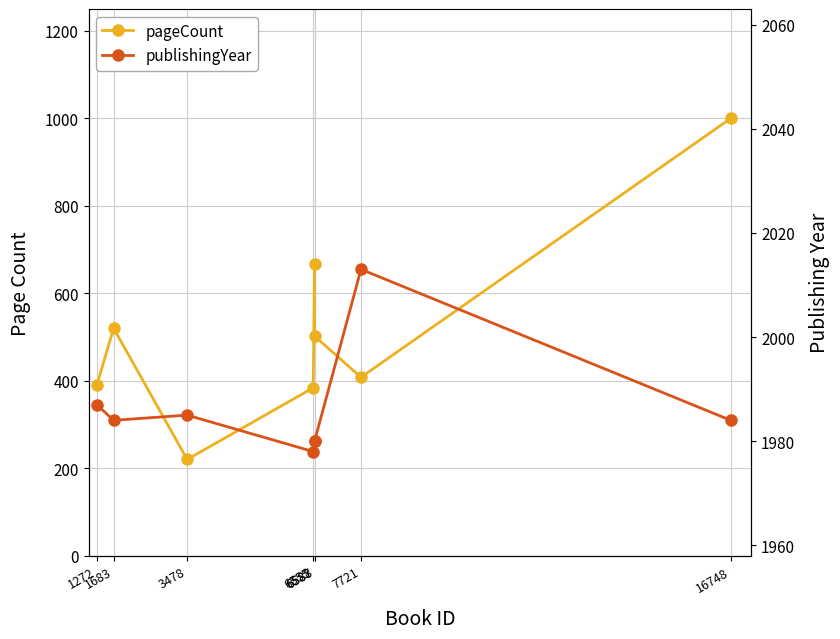

At which label does publishingYear first exceed 1984?

1272